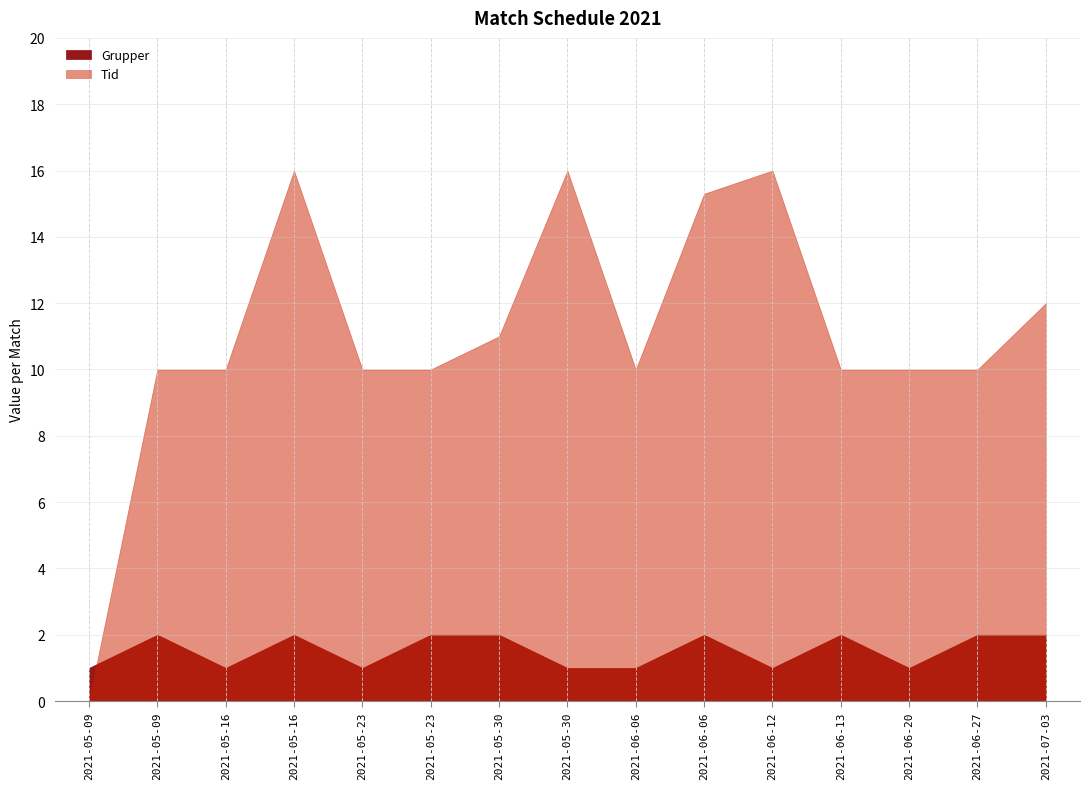

Is the value of Grupper at 2021-05-30 greater than the value of Tid at 2021-06-06?

No